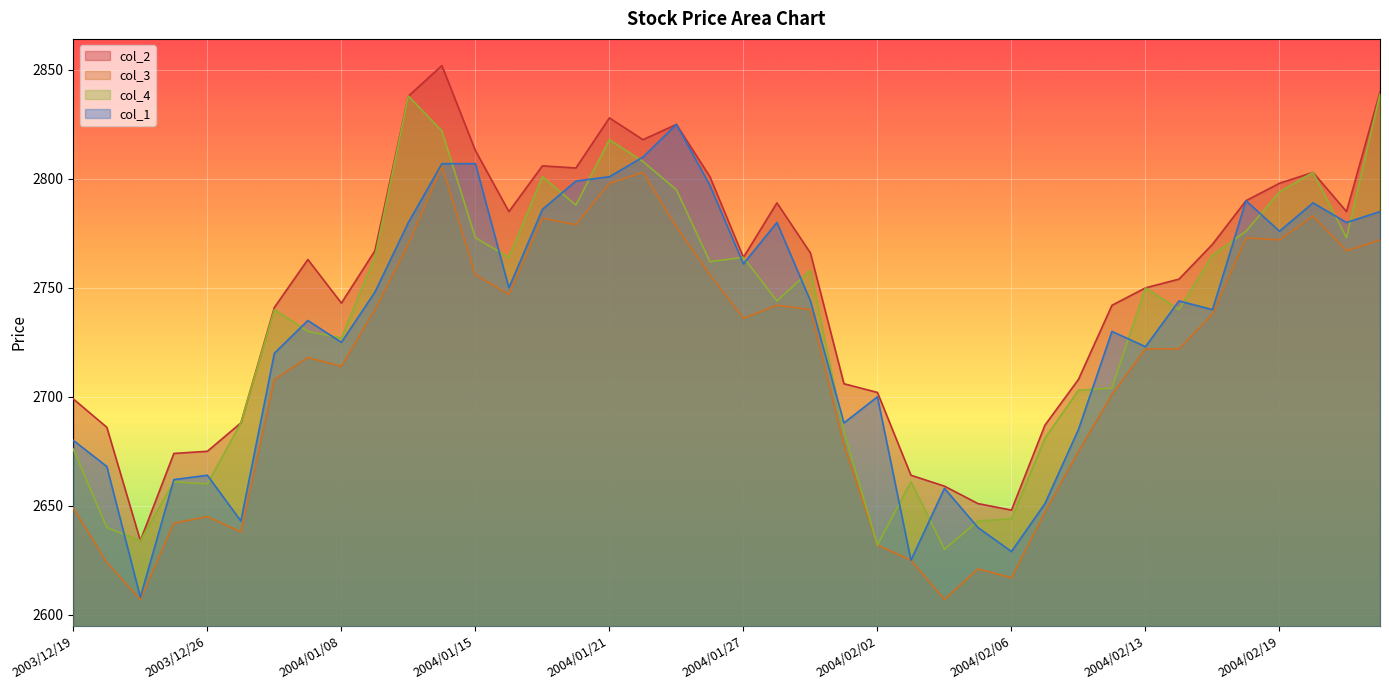

True or false: col_4 and col_2 cross at least once.

False